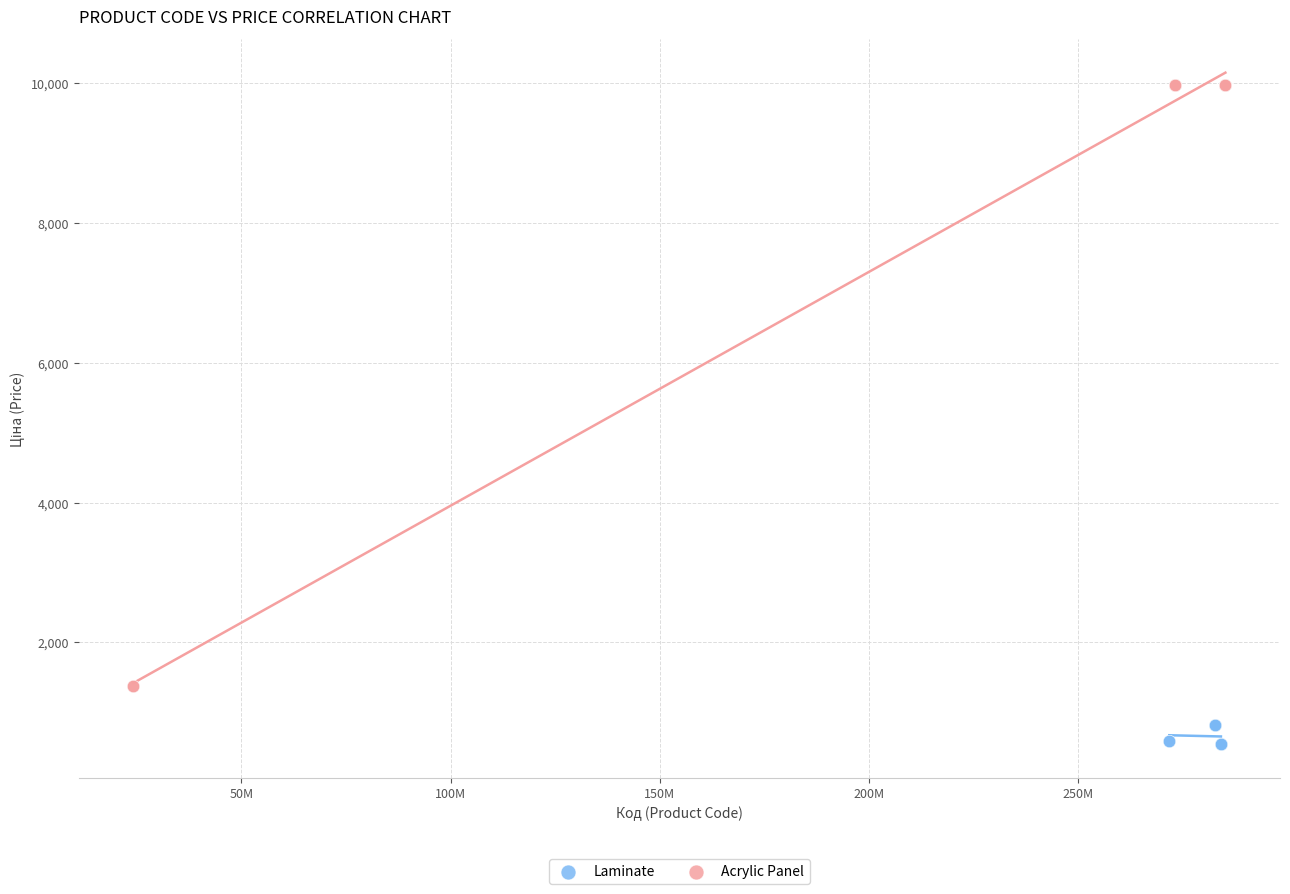

Which series has the widest spread of Y values?

Acrylic Panel